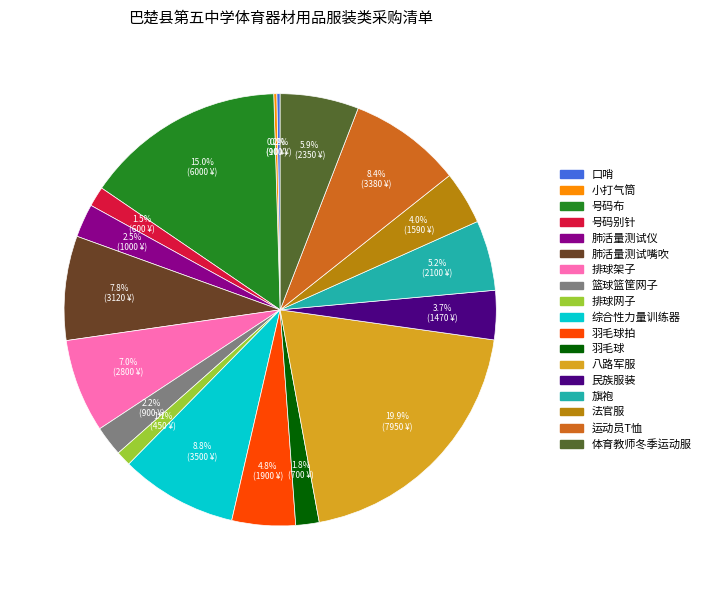

Does any single category account for the majority?

No